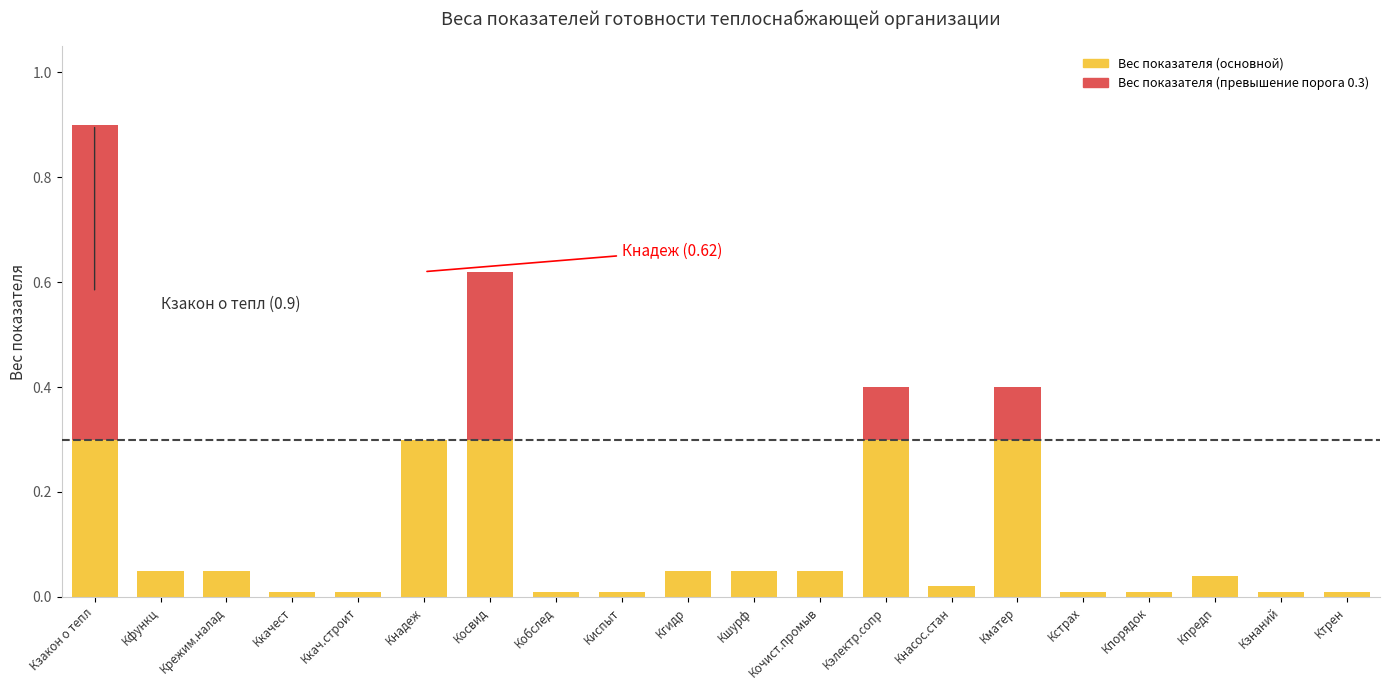

At which category is the sum across all series the highest?

Кзакон о тепл